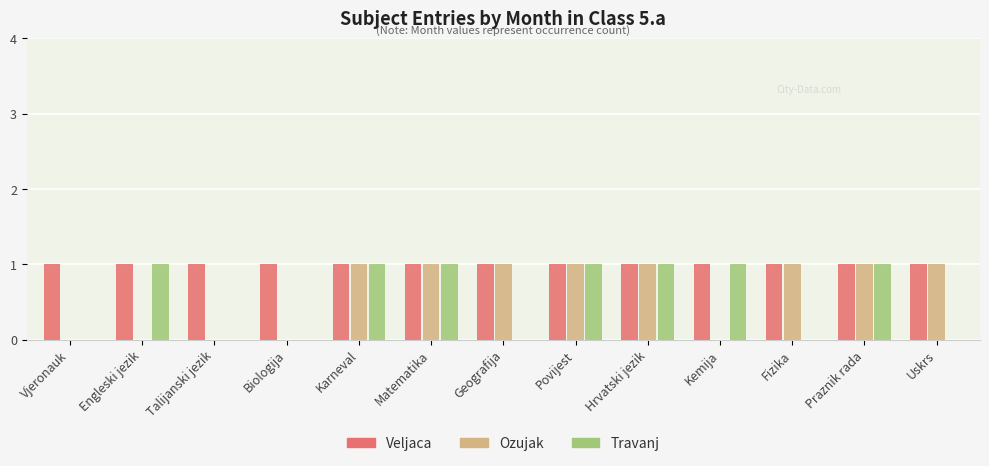

Does the chart contain stacked bars?

No